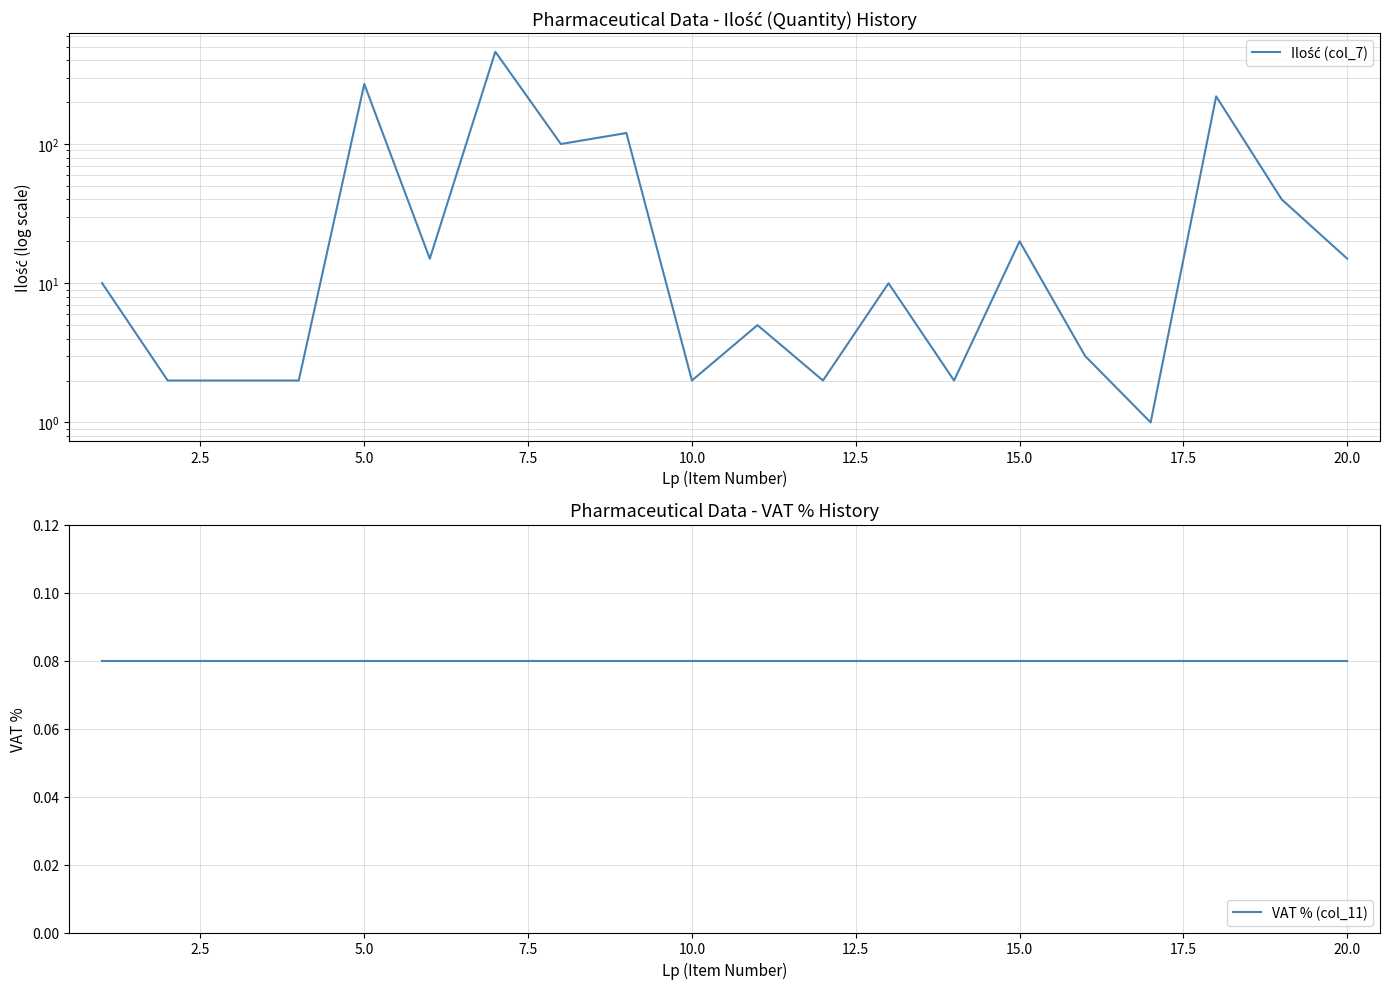

Is it true that Ilość (col_7) equals 3.0 at 2.5?

False